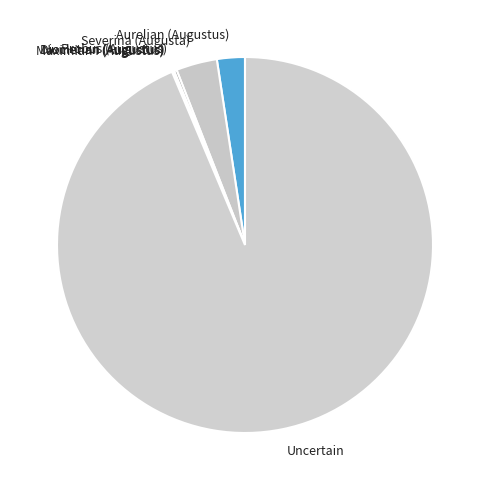

Is it true that Severina (Augusta) is 4% of the pie?

True